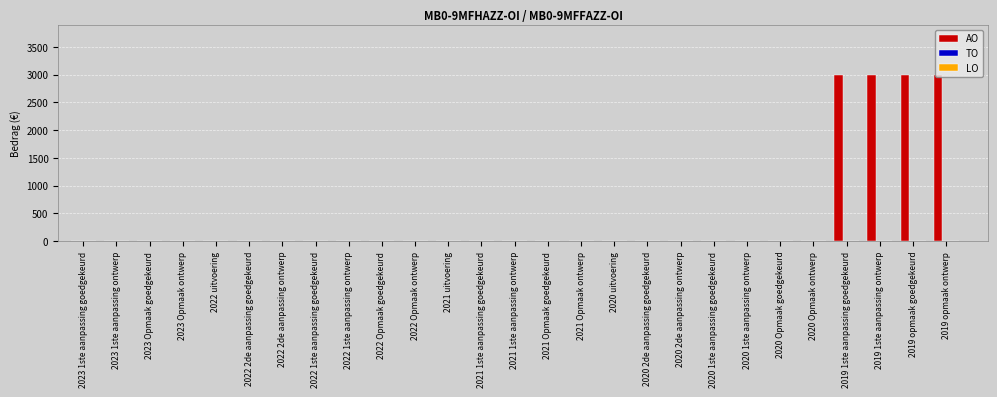

What is the change in value from 2020 2de aanpassing ontwerp to 2019 1ste aanpassing ontwerp?

+3000